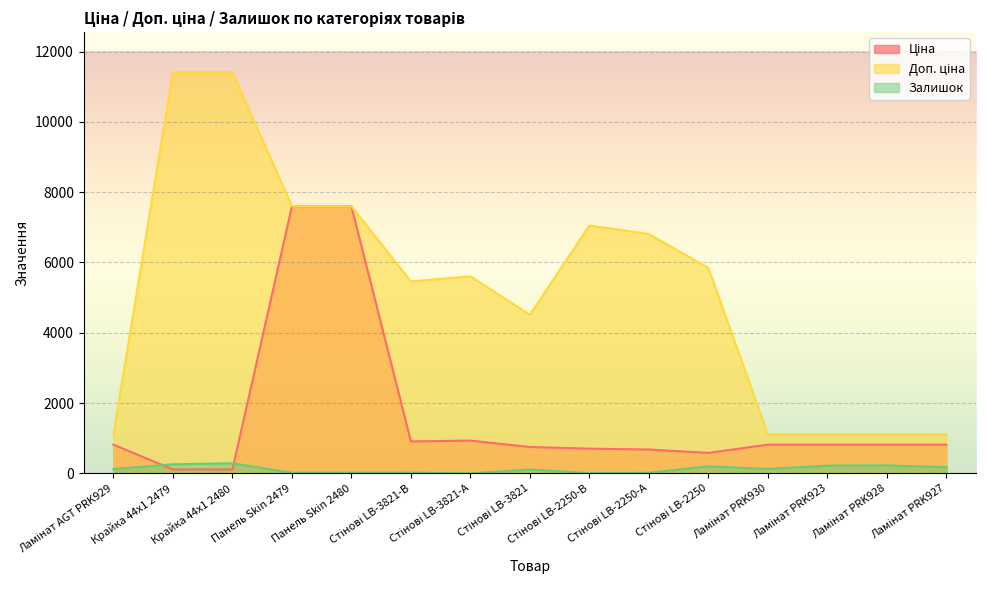

How many distinct data groups are displayed?

3